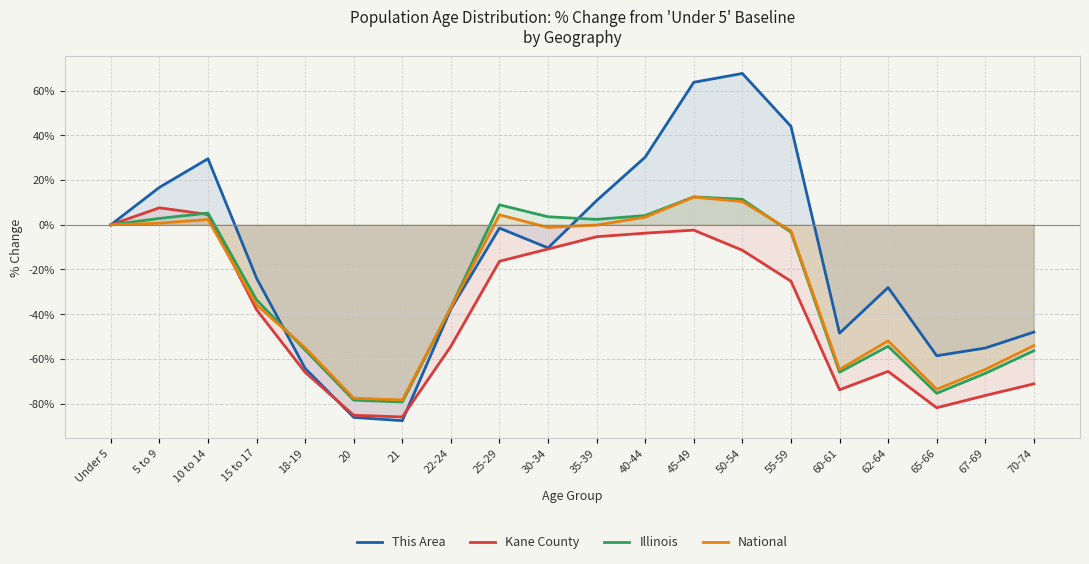

How many positive values does the Illinois series have?

8